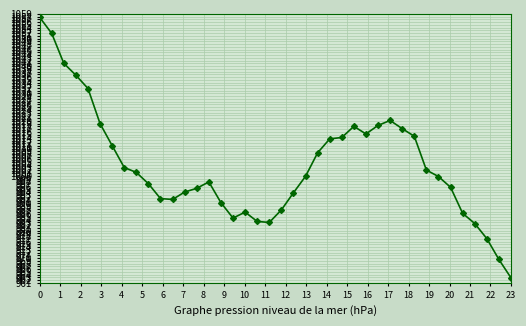

What is the greatest value displayed?

1057.8